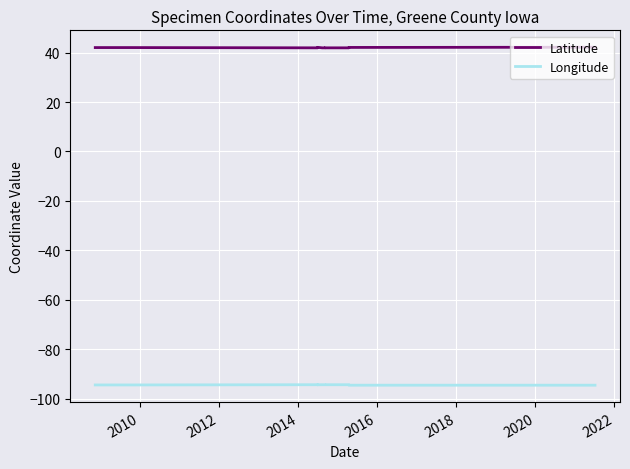

Reading left to right, extract all data points from this chart.

Latitude: 42.0	42.0	42.0	41.9	42.1	42.1	41.9	41.9	42.0	41.9	41.9	42.0	42.0	42.1	42.2
Longitude: -94.4	-94.4	-94.4	-94.3	-94.3	-94.3	-94.3	-94.3	-94.3	-94.3	-94.3	-94.3	-94.3	-94.5	-94.5